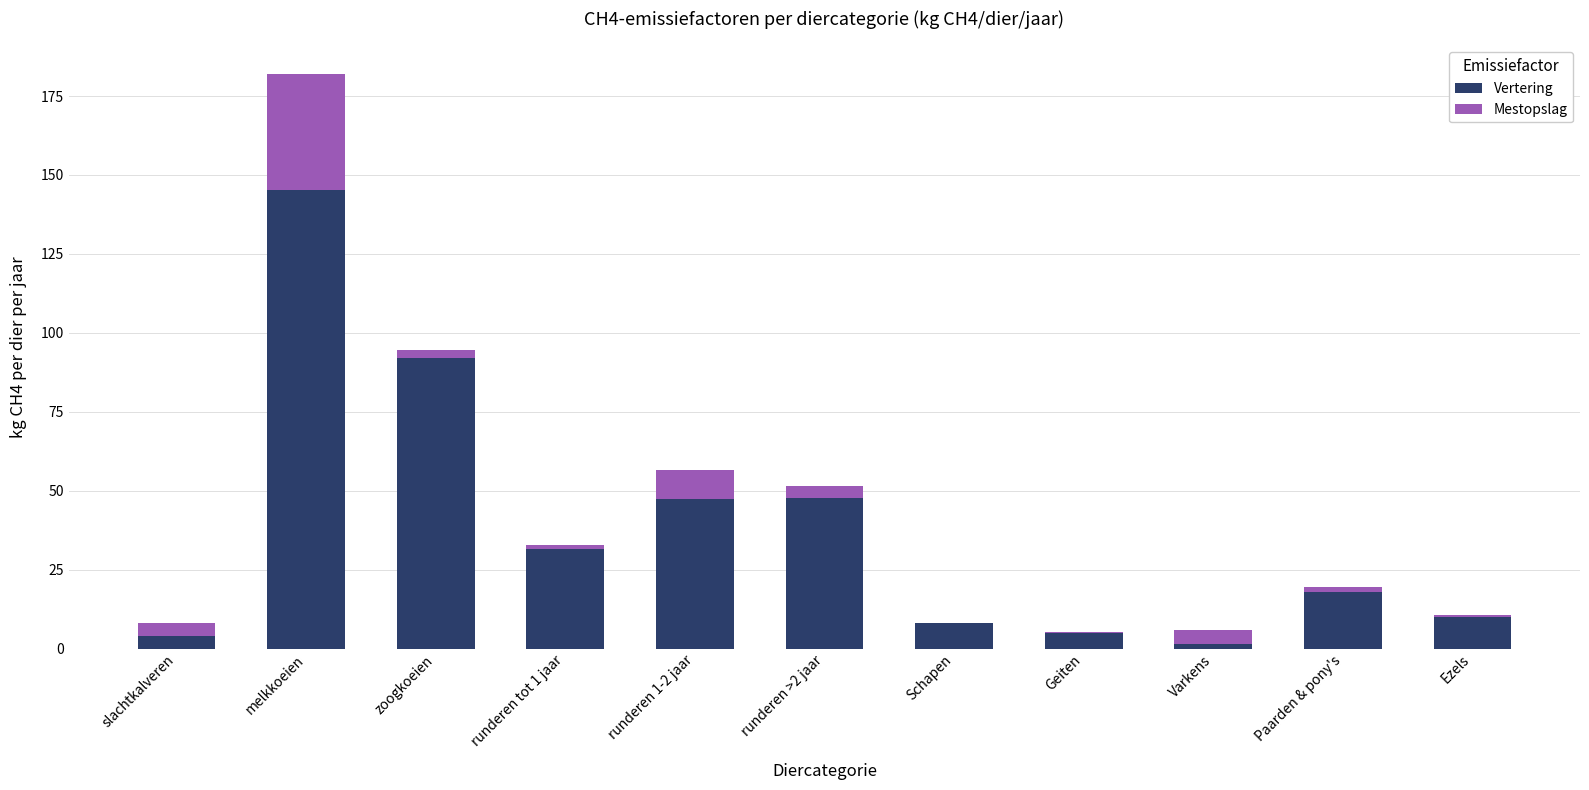

What is the total value across all series at slachtkalveren?

8.2